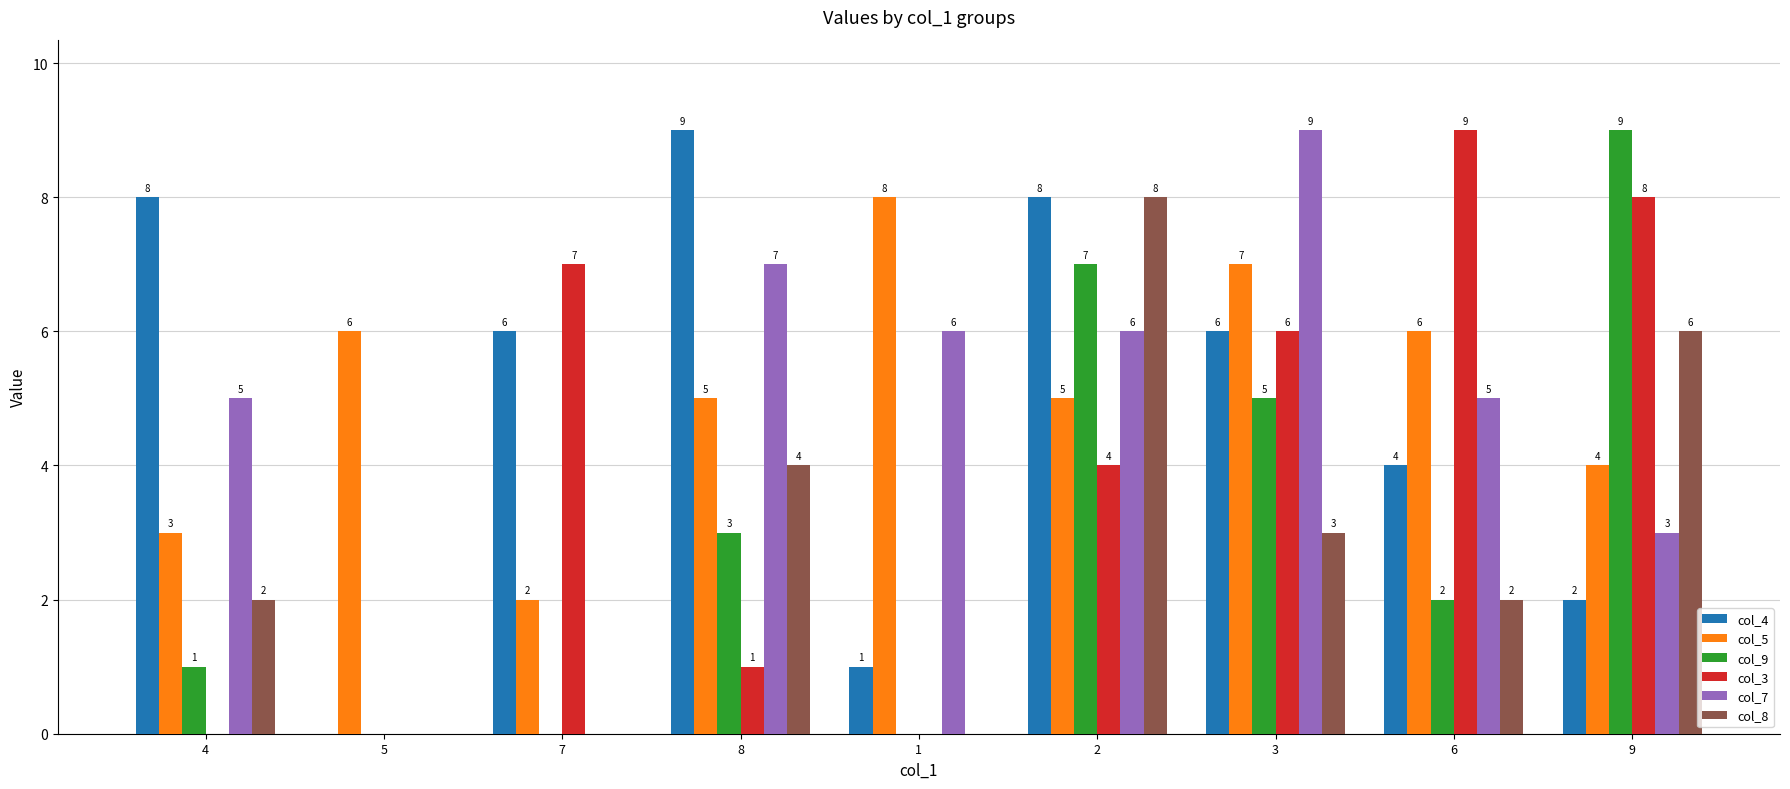

Is the value of col_3 at 7 greater than the value of col_8 at 2?

No